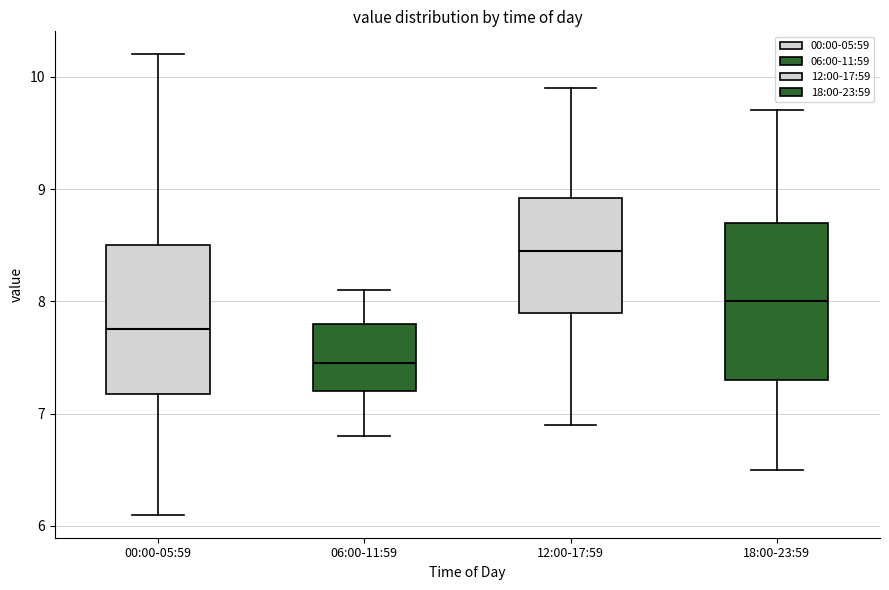

Reading left to right, transcribe this box plot: for each box, give where its median line is, the range the box spans, and where its two whiskers end, as read against the y-axis. The values are not printed on the chart, so give them approximately, as read against the axis.

00:00-05:59: median 7.8, box 7.2 to 8.5, whiskers 6.1 to 10.2
06:00-11:59: median 7.5, box 7.2 to 7.8, whiskers 6.8 to 8.1
12:00-17:59: median 8.5, box 7.9 to 8.9, whiskers 6.9 to 9.9
18:00-23:59: median 8.0, box 7.3 to 8.7, whiskers 6.5 to 9.7